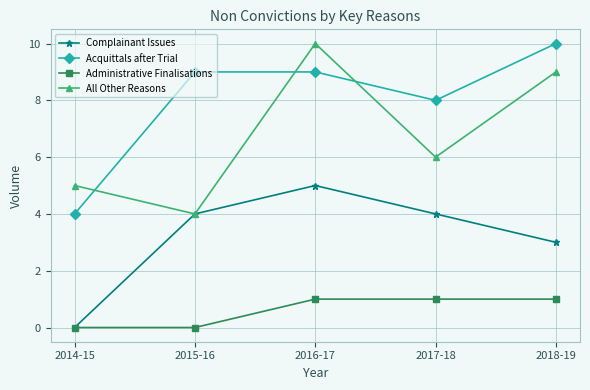

What is the sum of the Acquittals after Trial values at 2017-18 and 2015-16?

17